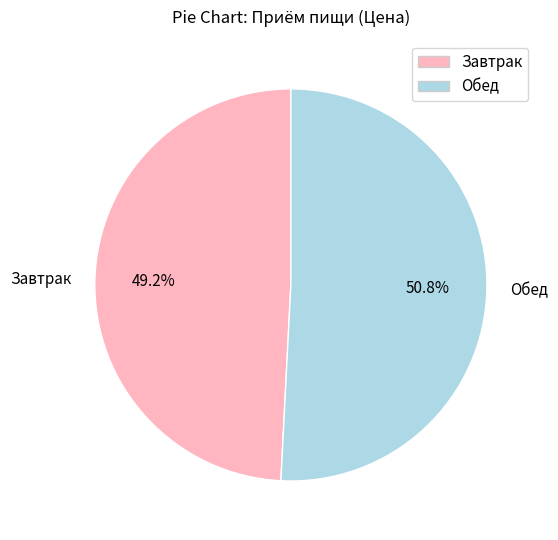

What percentage is the Завтрак slice, to the nearest percent?

49%